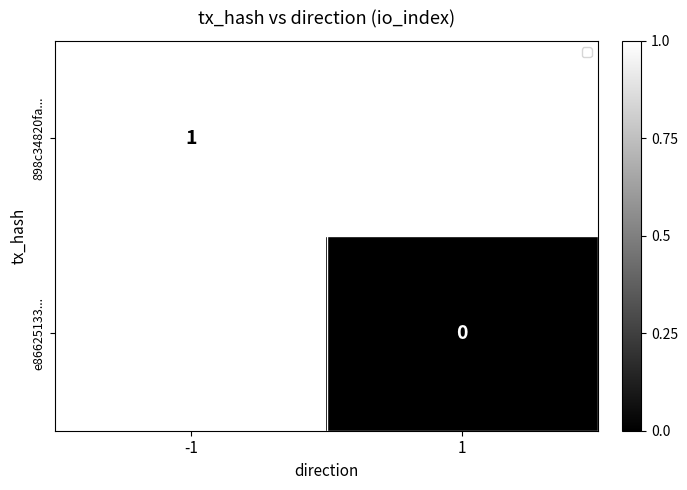

Is it true that 898c34820fa... equals 0 at -1?

False